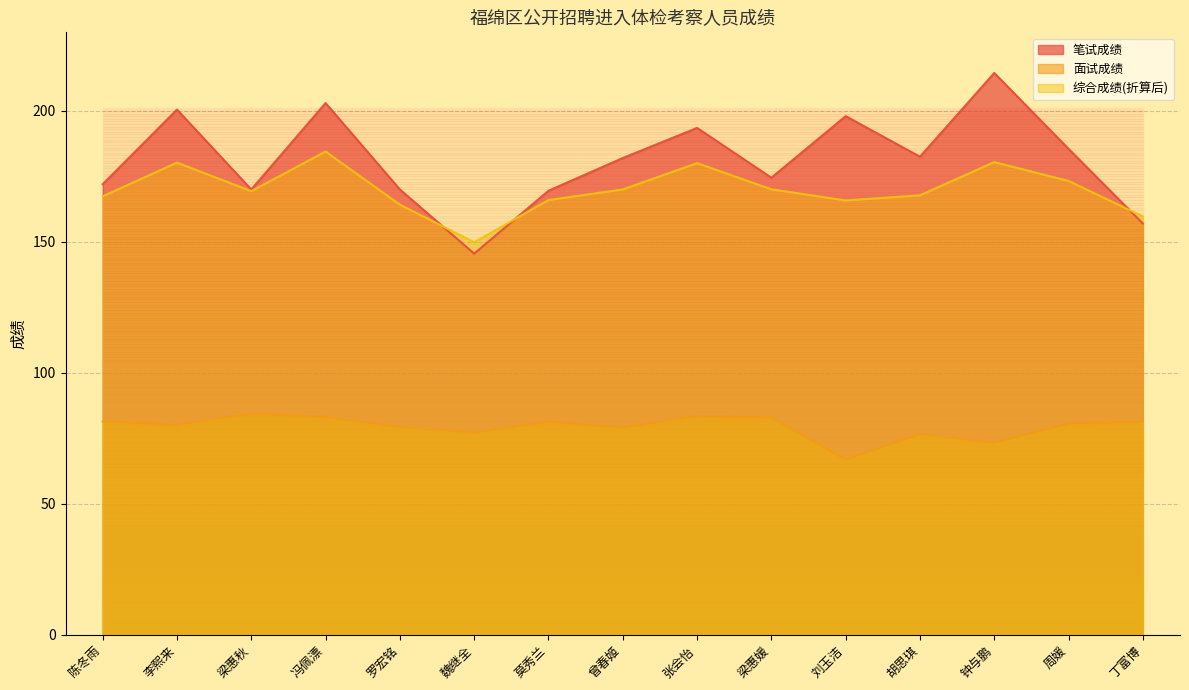

Which series has the largest range (max minus min)?

笔试成绩